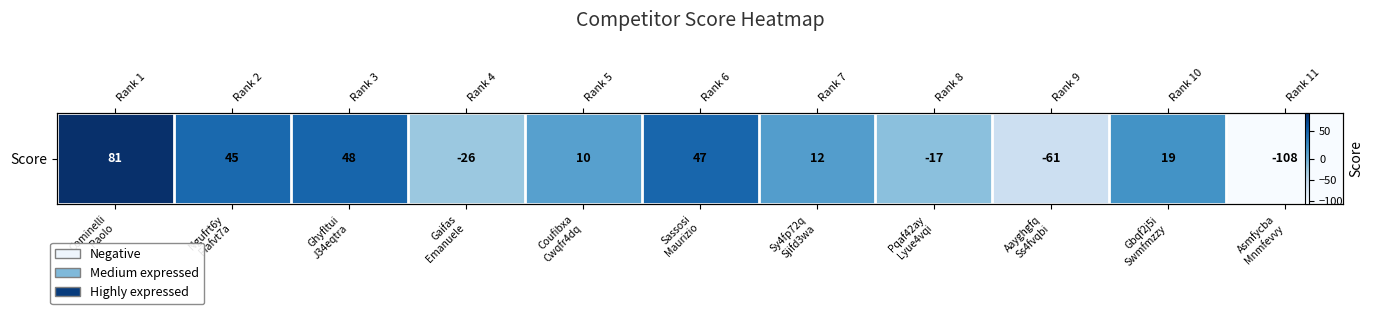

True or false: the data shows 12 at Sy4fp72q
Sjifd3wa.

True